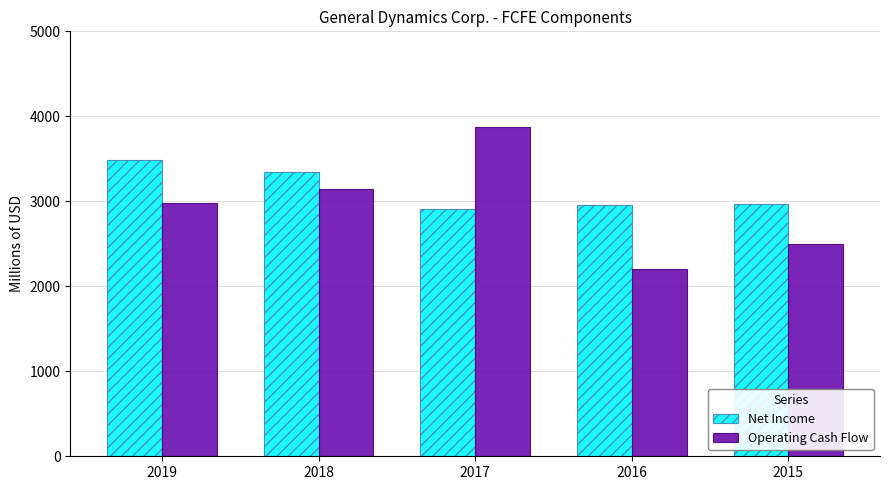

Which category has the lowest value across all series?

2016